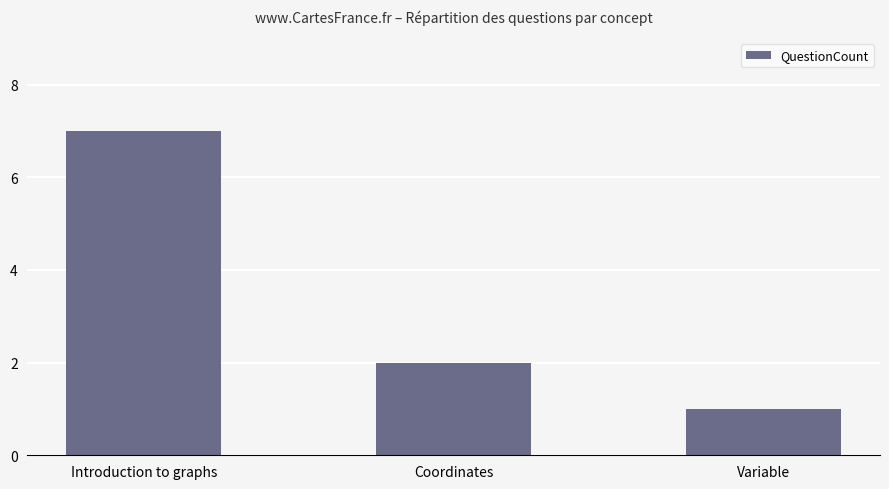

Which label corresponds to the smallest value in the chart?

Variable